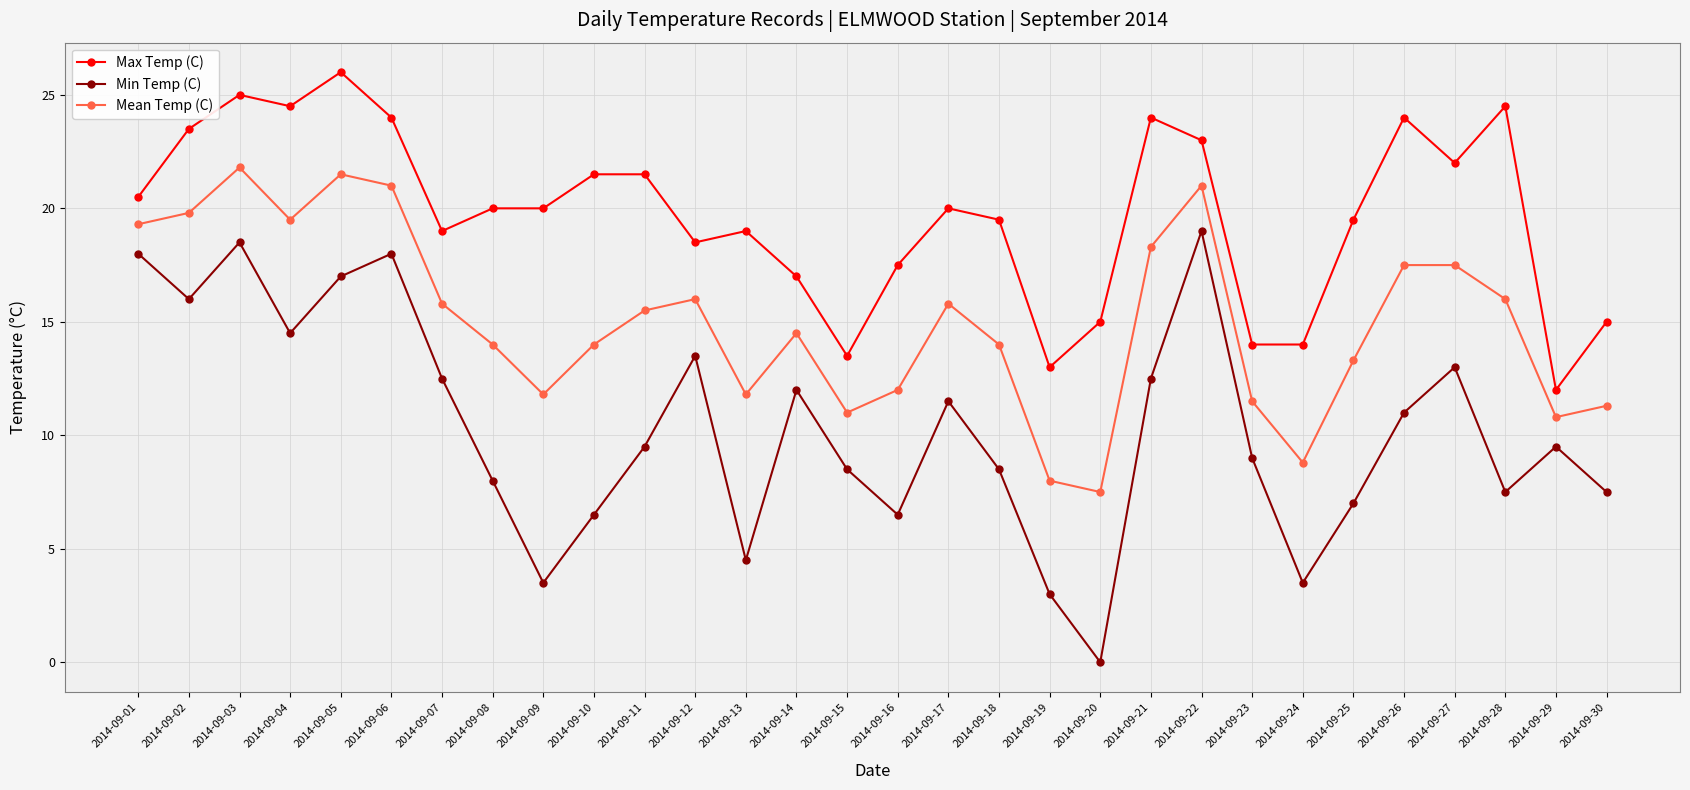

Is it true that Max Temp (C) equals 21.5 at 2014-09-10?

True